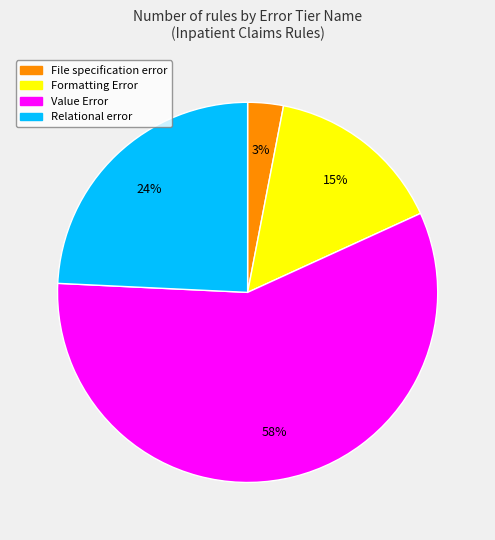

Approximately how many times larger is the value at Relational error compared to Value Error?

0.4